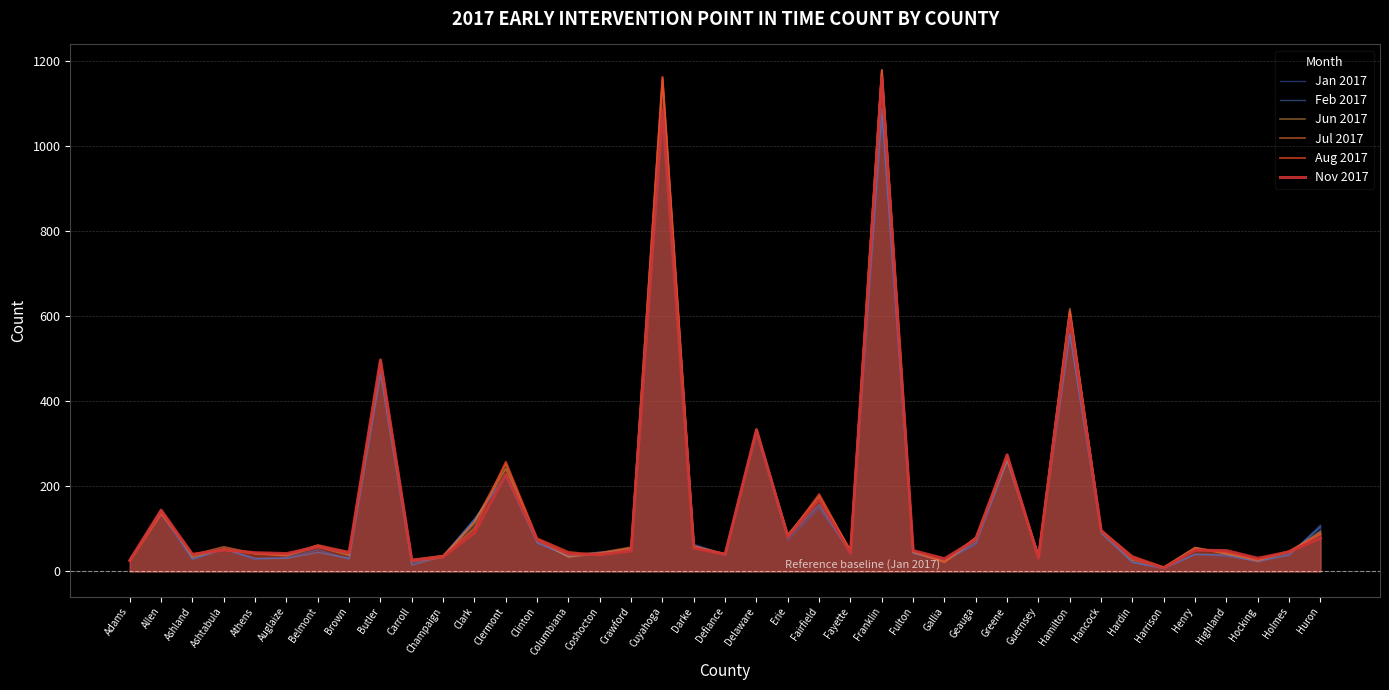

What is the sum of the Jul 2017 values at Fairfield and Defiance?

219